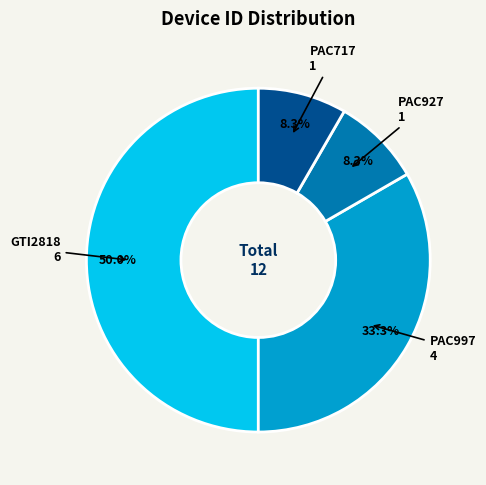

Do PAC927 and PAC997 together represent more than half of the pie?

No